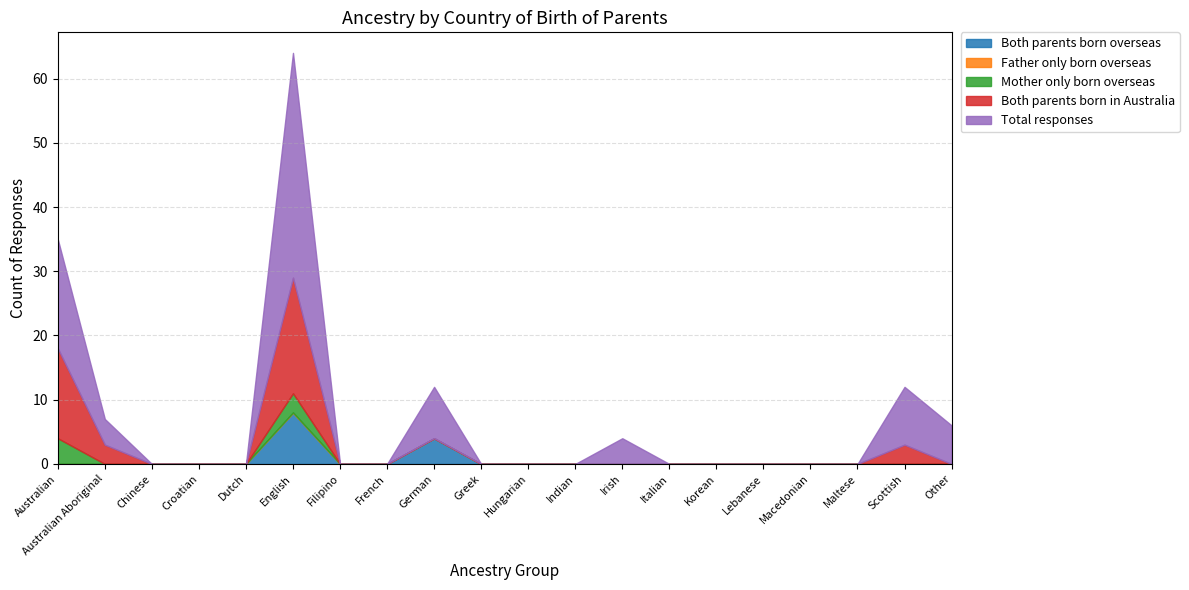

What is the maximum value shown in the chart?

35